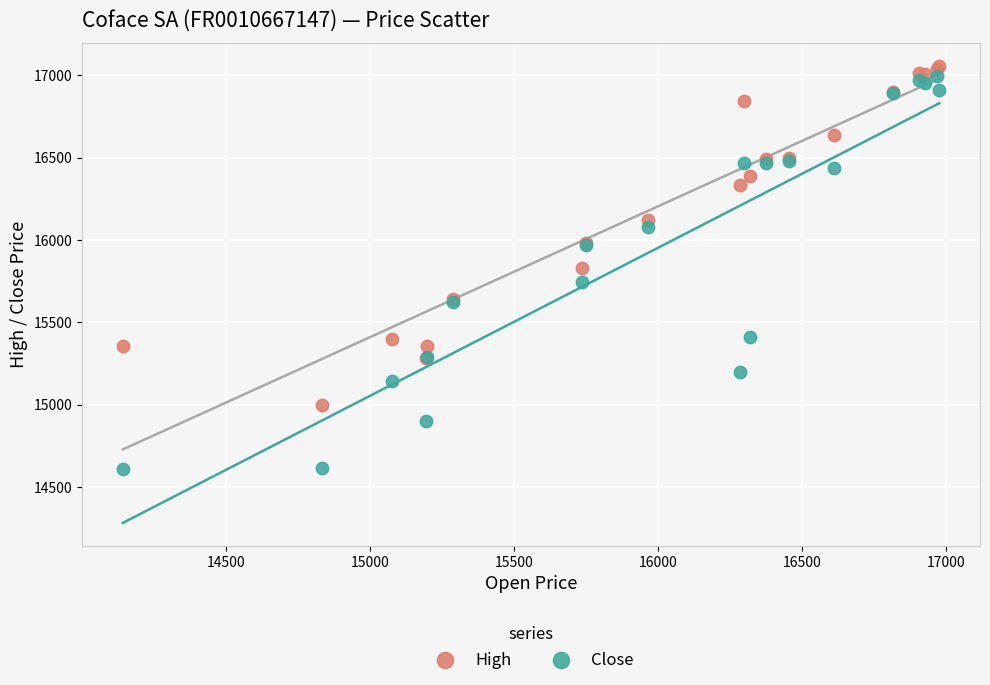

Which series reaches the minimum Y coordinate?

Close